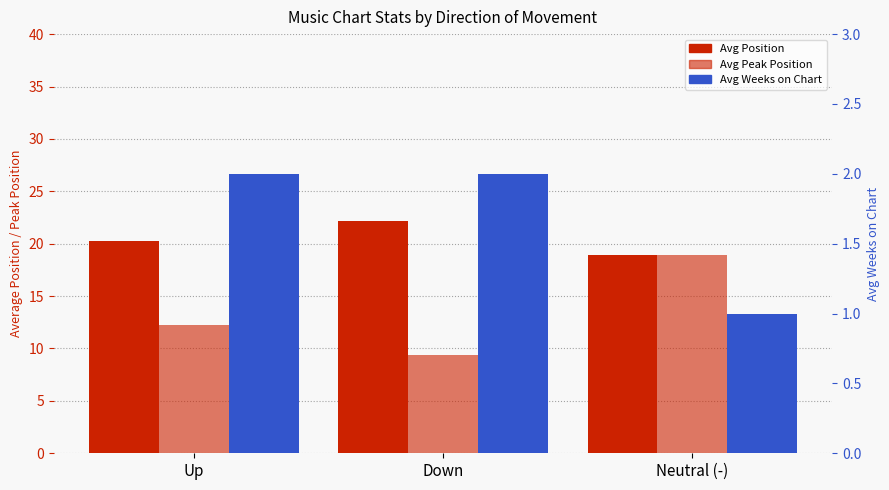

Reading right to left, list all the values displayed in this chart.

Avg Position: Neutral (-)=18.9	Down=22.2	Up=20.3
Avg Peak Position: Neutral (-)=18.9	Down=9.4	Up=12.3
Avg Weeks on Chart: Neutral (-)=1.0	Down=2.0	Up=2.0